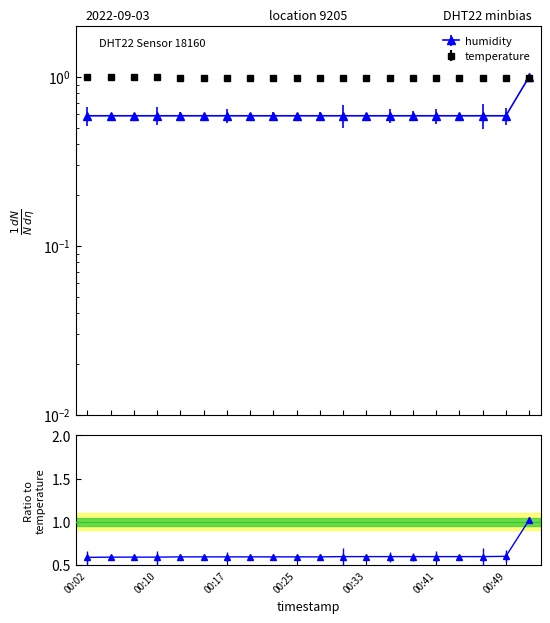

What is the average value of the temperature series?

1.0